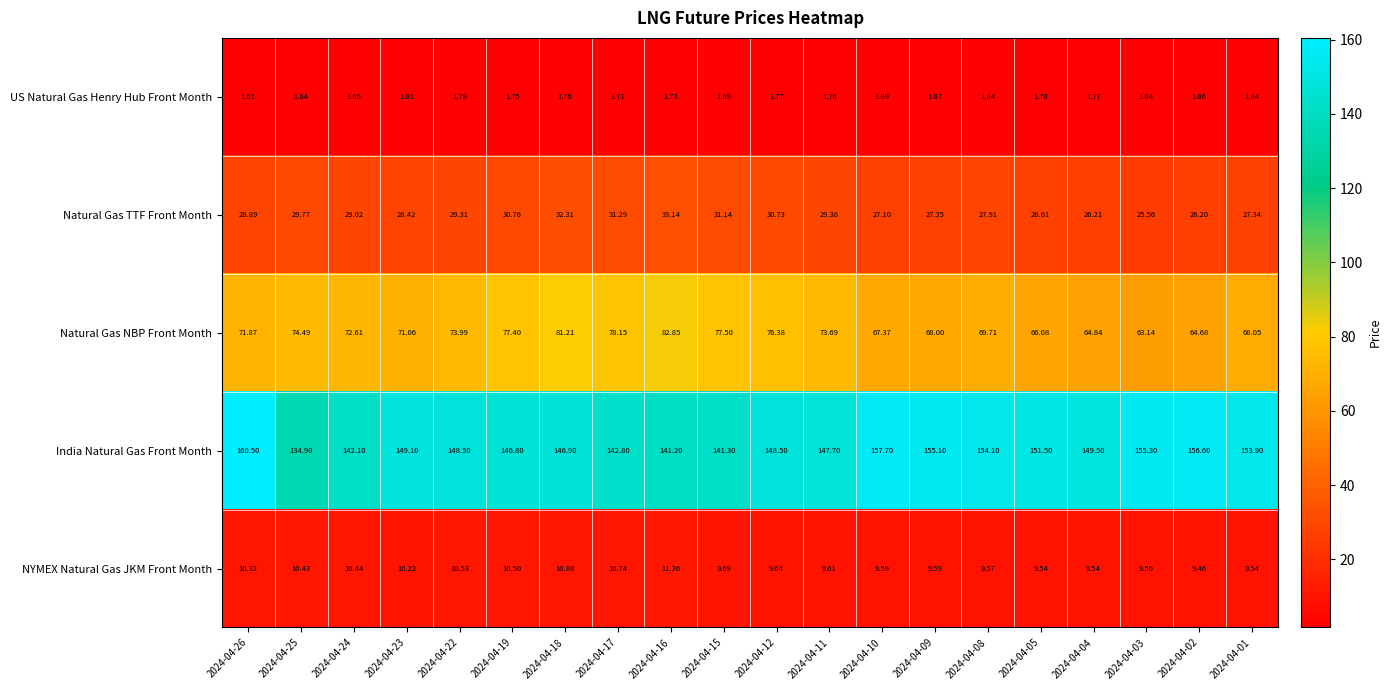

List the series in order of their peak value, lowest first.

US Natural Gas Henry Hub Front Month, NYMEX Natural Gas JKM Front Month, Natural Gas TTF Front Month, Natural Gas NBP Front Month, India Natural Gas Front Month